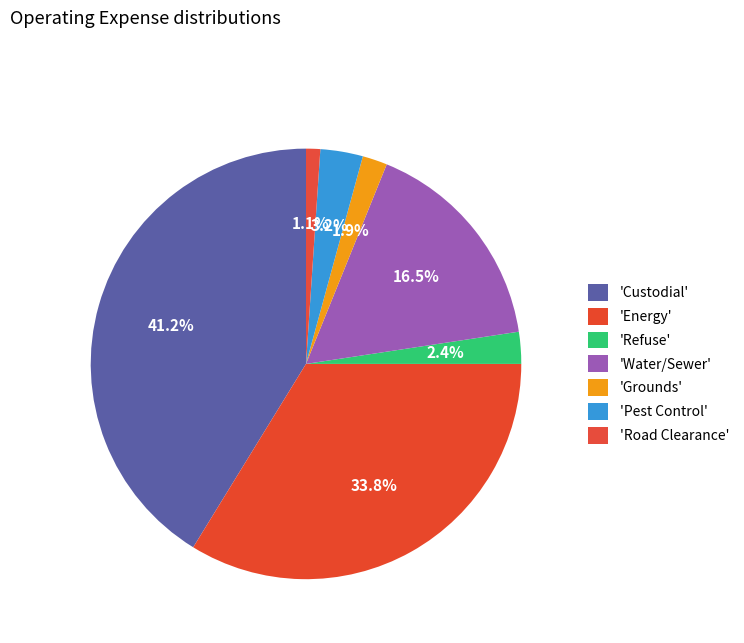

How many slices are in this pie chart?

7